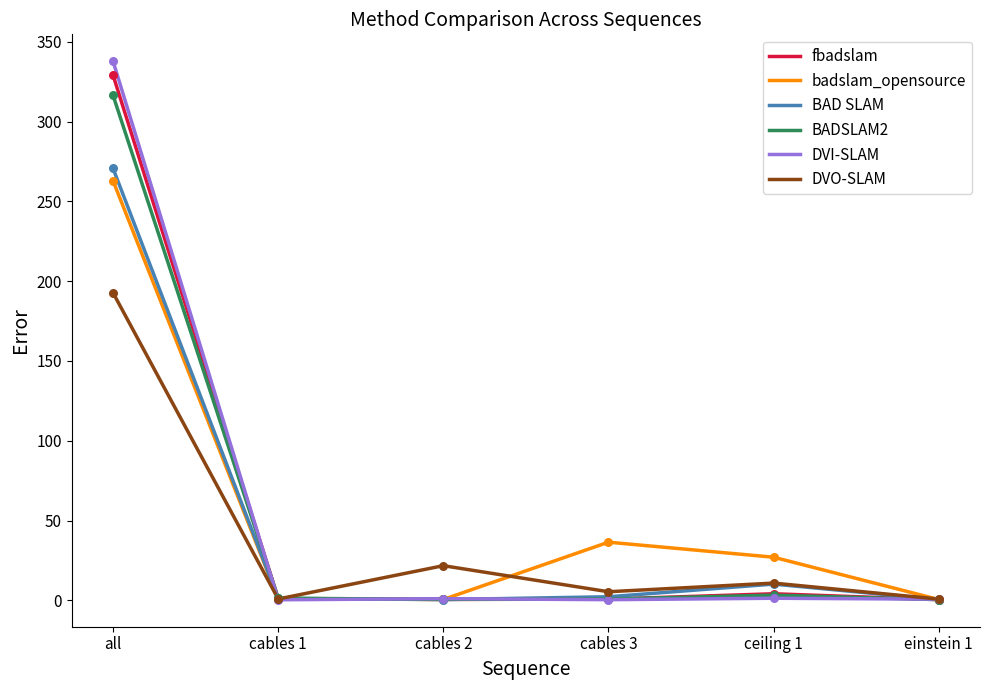

What are all the series names shown in the legend?

fbadslam, badslam_opensource, BAD SLAM, BADSLAM2, DVI-SLAM, DVO-SLAM